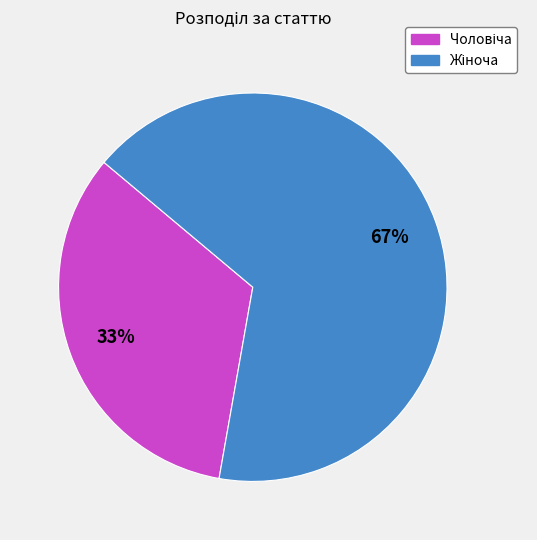

To the nearest percent, what is the average slice percentage?

50%